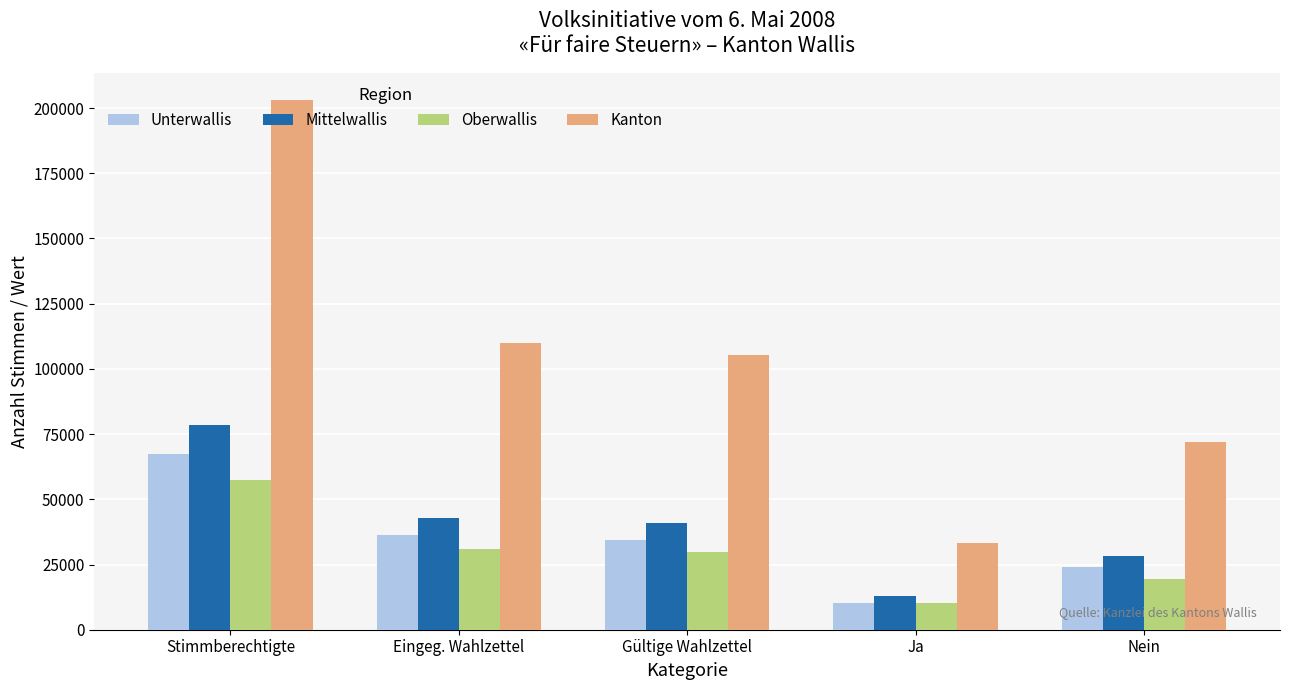

At which label is Kanton closest to 118224?

Eingeg. Wahlzettel